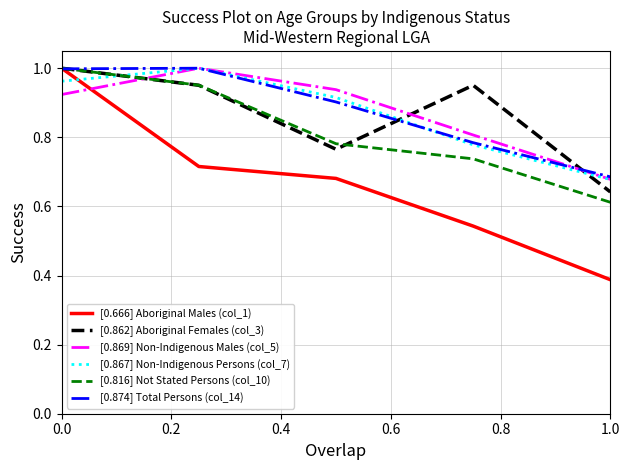

Which series has the largest range (max minus min)?

[0.666] Aboriginal Males (col_1)